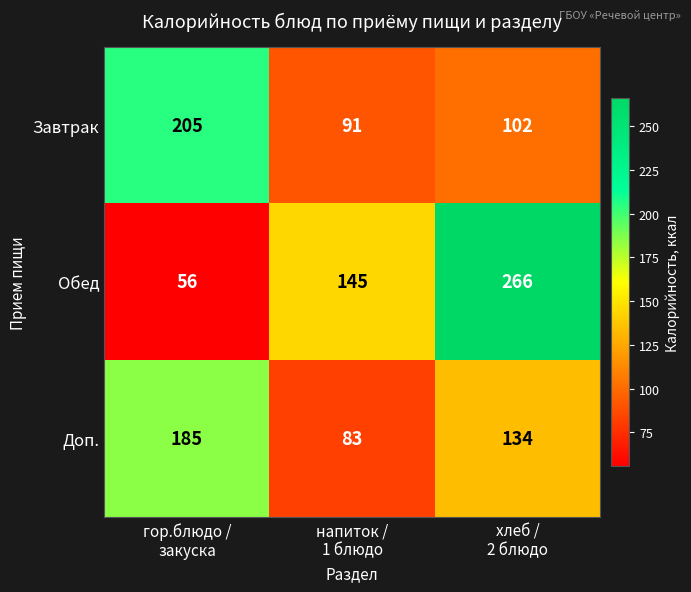

Count the Доп. values in the range 83 to 185.

3